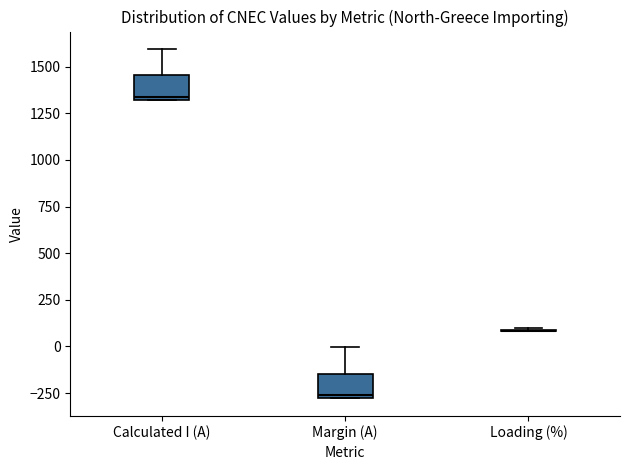

Reading left to right, read every box against the y-axis: the position of its median line, the range the box covers, and the ends of its whiskers. The values are not printed on the chart, so give them approximately, as read against the axis.

Calculated I (A): median 1350, box 1300 to 1450, whiskers 1300 to 1600
Margin (A): median -250, box -300 to -150, whiskers -300 to 0
Loading (%): box collapsed to a line at 100, whiskers 100 to 100